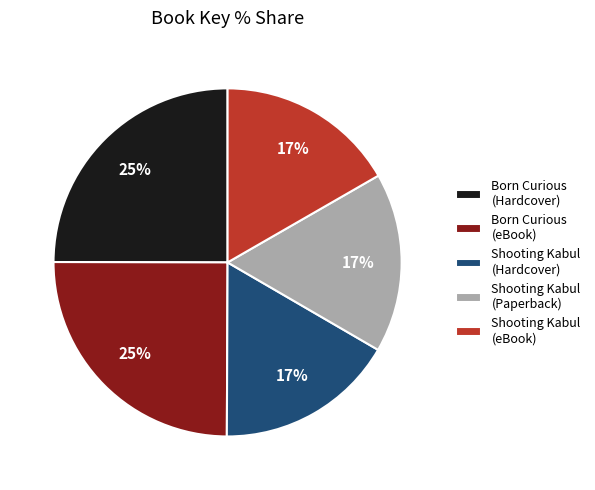

Approximately how many times larger is the value at Born Curious (Hardcover) compared to Shooting Kabul (Hardcover)?

1.5